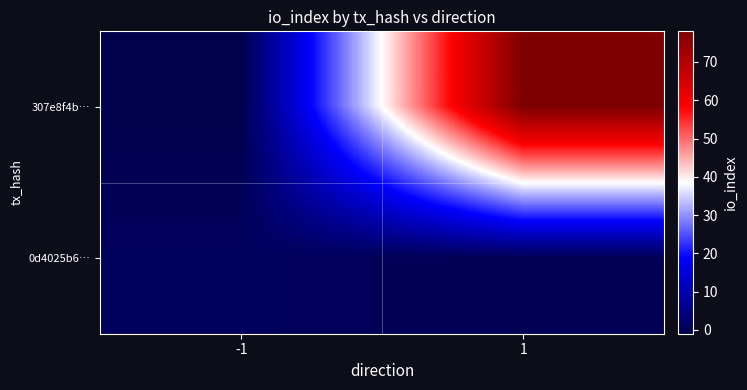

What is the minimum value shown in the chart?

-1